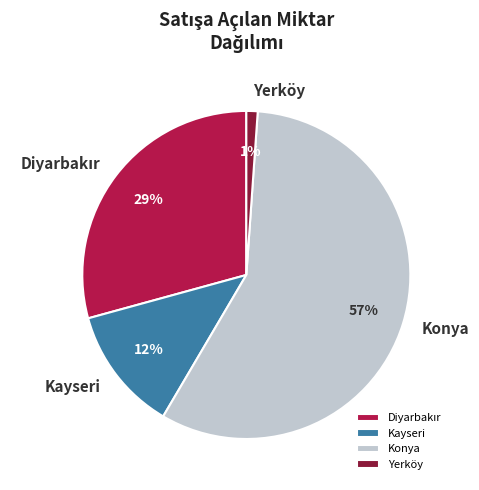

Does any single category account for the majority?

Yes